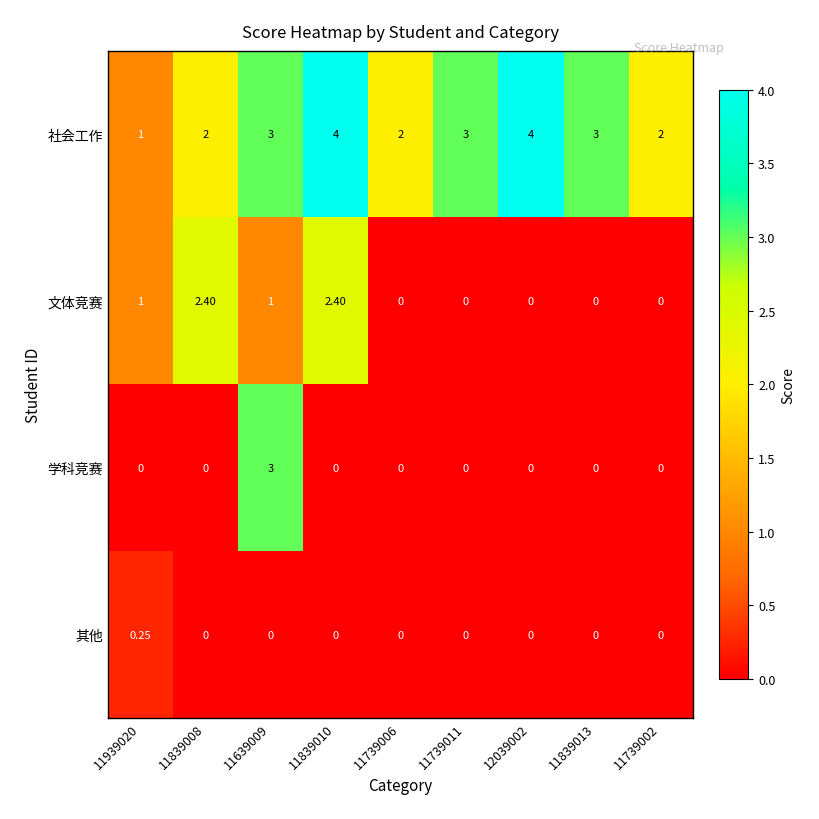

List the series in order of their peak value, lowest first.

其他, 文体竞赛, 学科竞赛, 社会工作